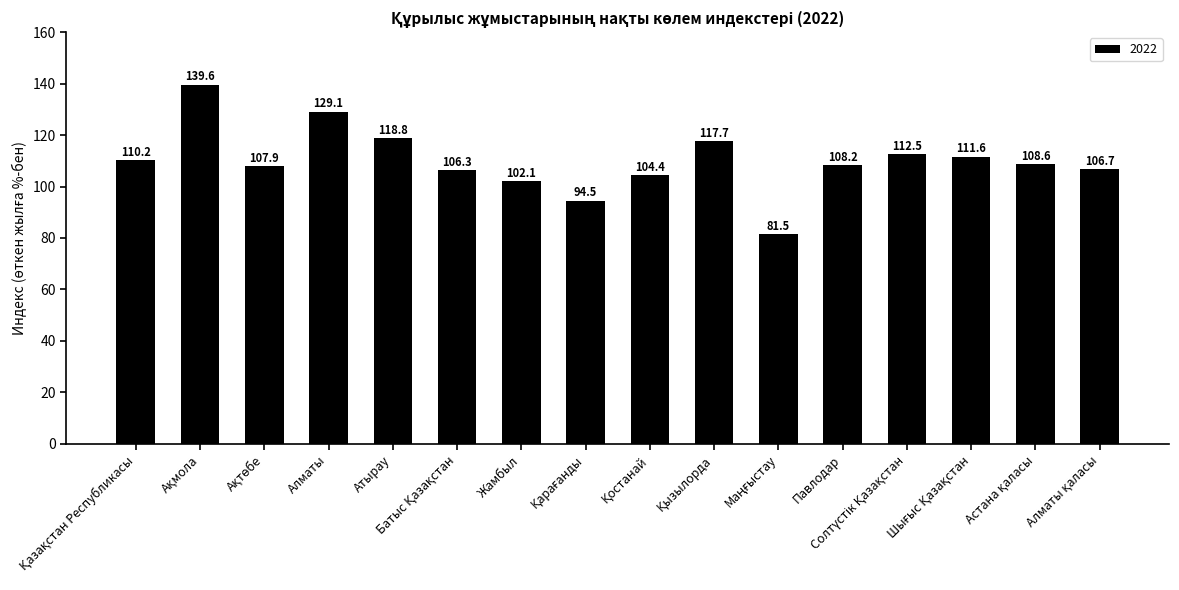

What is the sum of all values?

1759.7